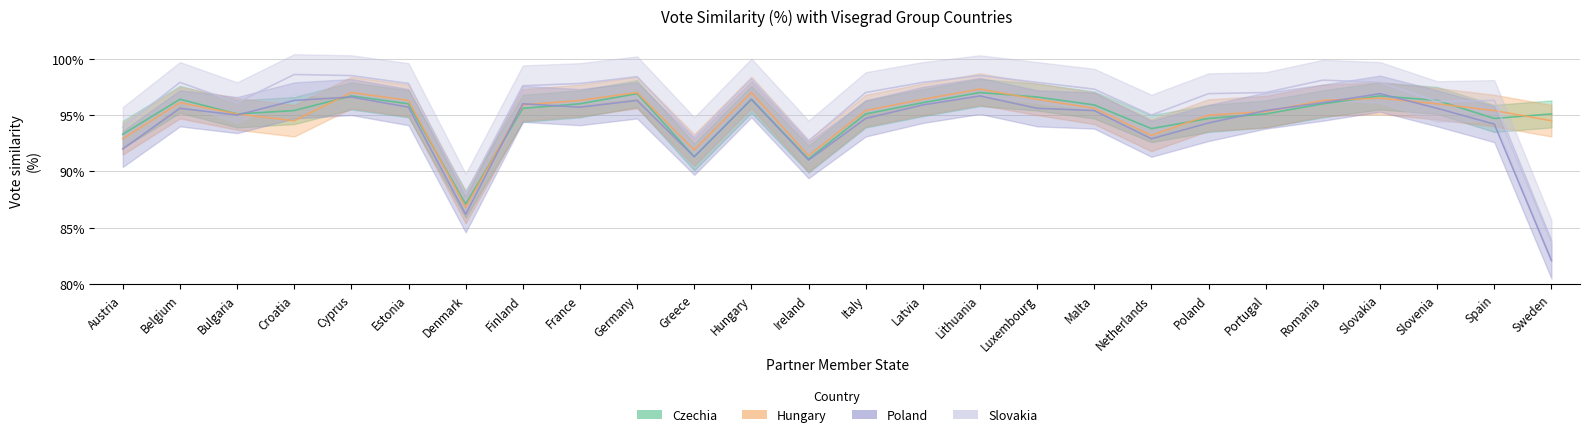

What is the value of the Slovakia_Vote_similarity point at the 24th from the left?

1.0